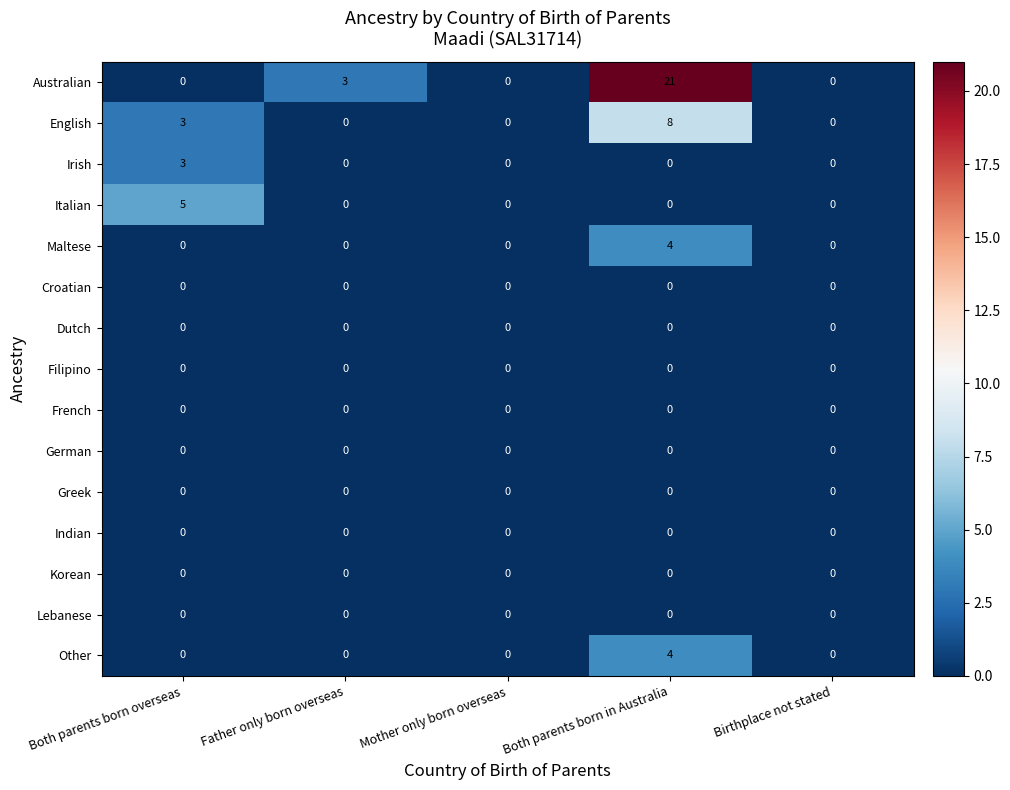

Which series has the widest spread of values?

Australian